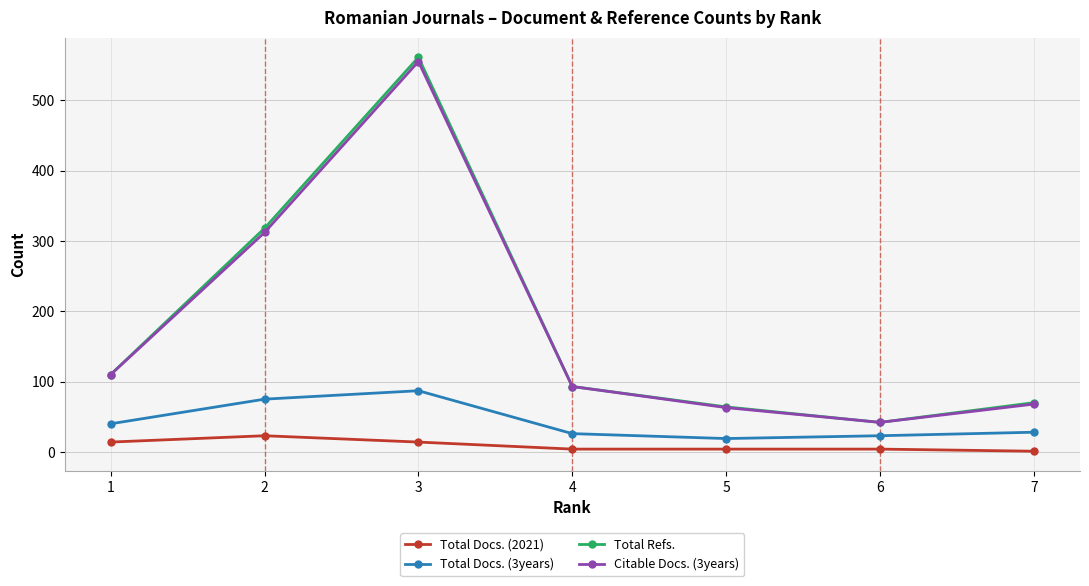

At how many categories does at least one series exceed 4?

7